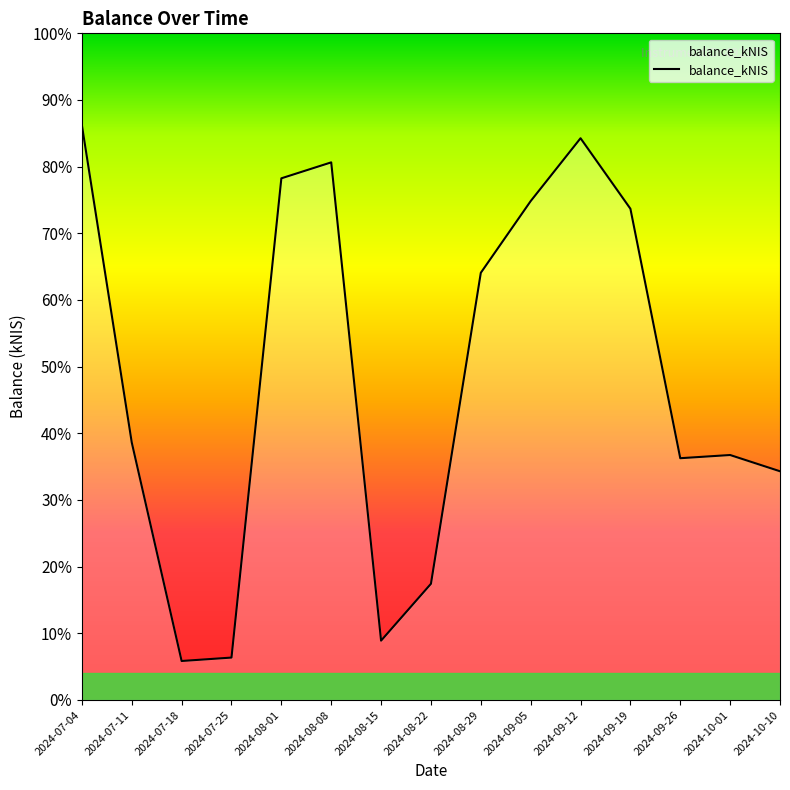

What is the label of the 11th point from the left?

2024-09-12